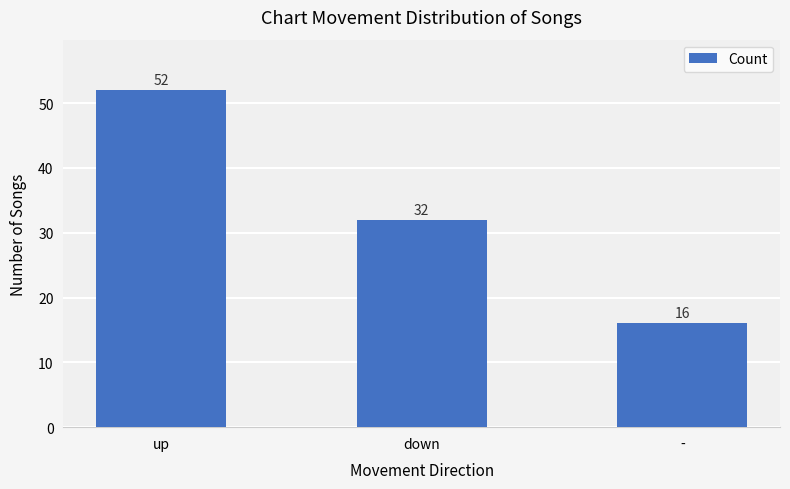

The chart shows a value of 7 at down. True or false?

False